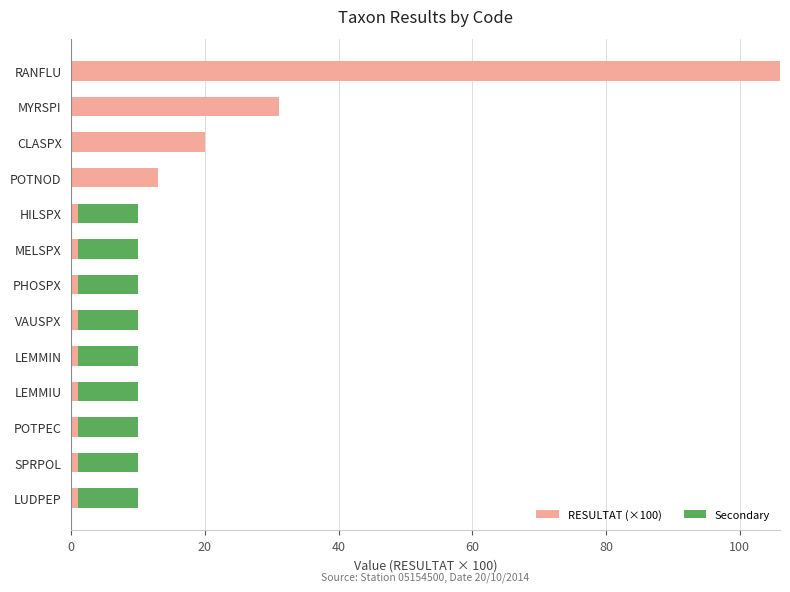

At which category is the sum across all series the highest?

RANFLU